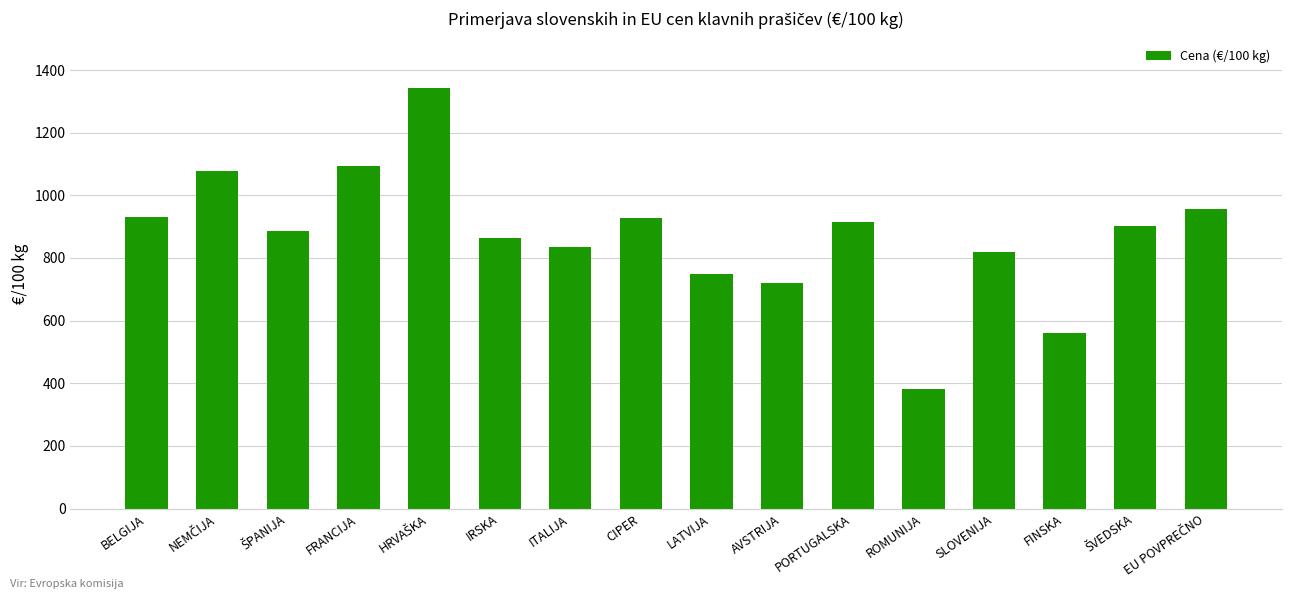

What is the minimum value shown in the chart?

381.7